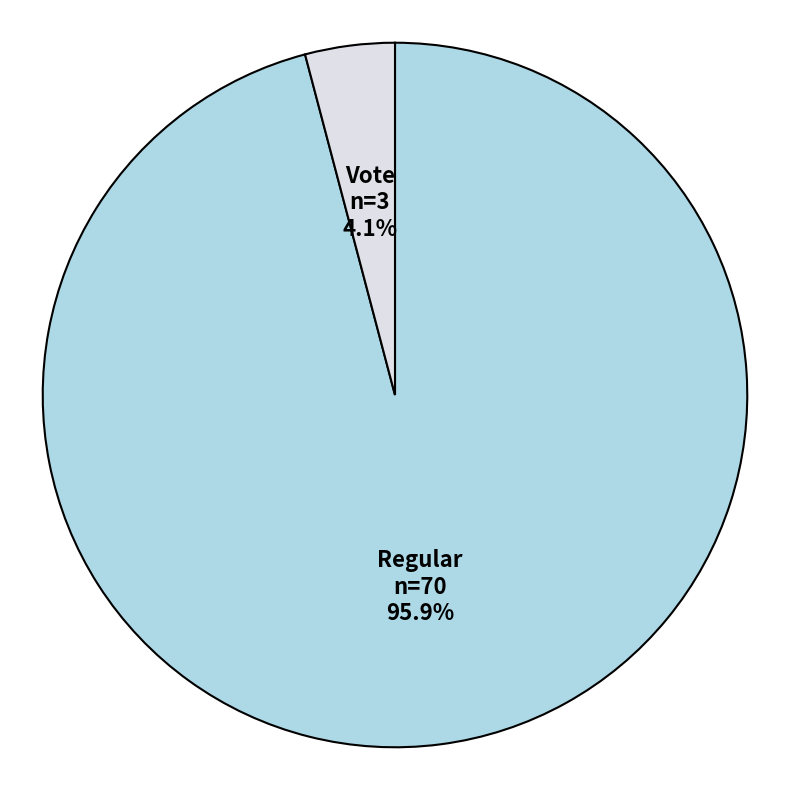

Which slice is the smallest?

Vote